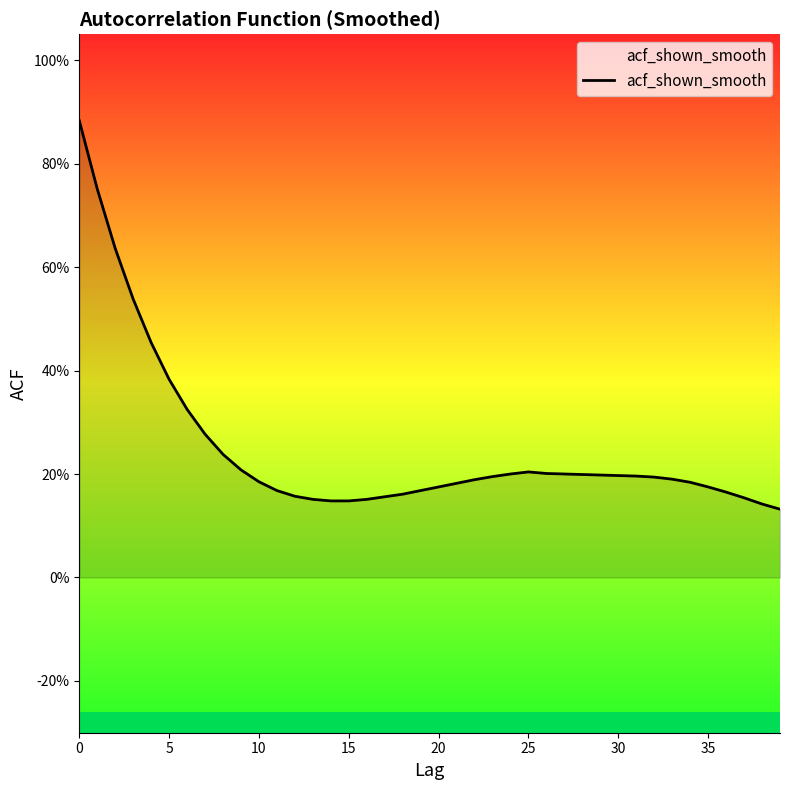

Reading left to right, transcribe all the data shown in this chart.

0.9	0.8	0.6	0.5	0.5	0.4	0.3	0.3	0.2	0.2	0.2	0.2	0.2	0.2	0.1	0.1	0.2	0.2	0.2	0.2	0.2	0.2	0.2	0.2	0.2	0.2	0.2	0.2	0.2	0.2	0.2	0.2	0.2	0.2	0.2	0.2	0.2	0.2	0.1	0.1